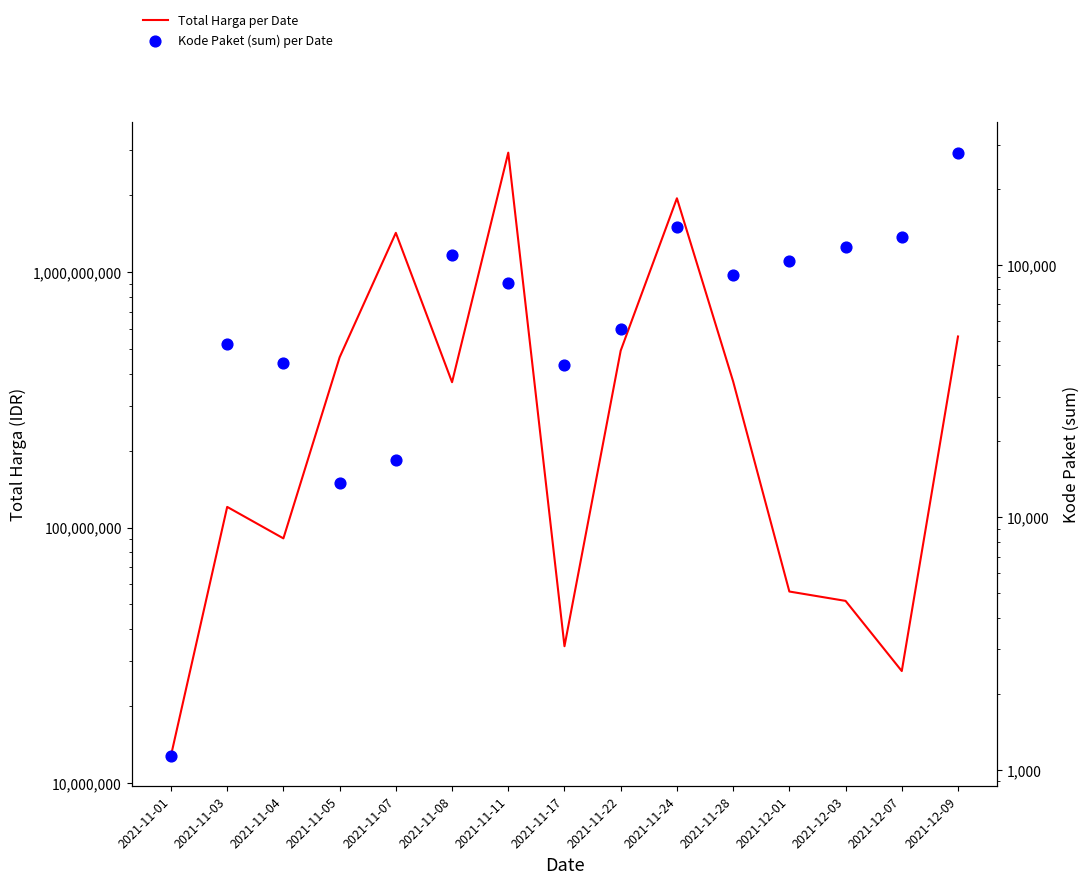

At how many categories does at least one series exceed 1709669910?

2